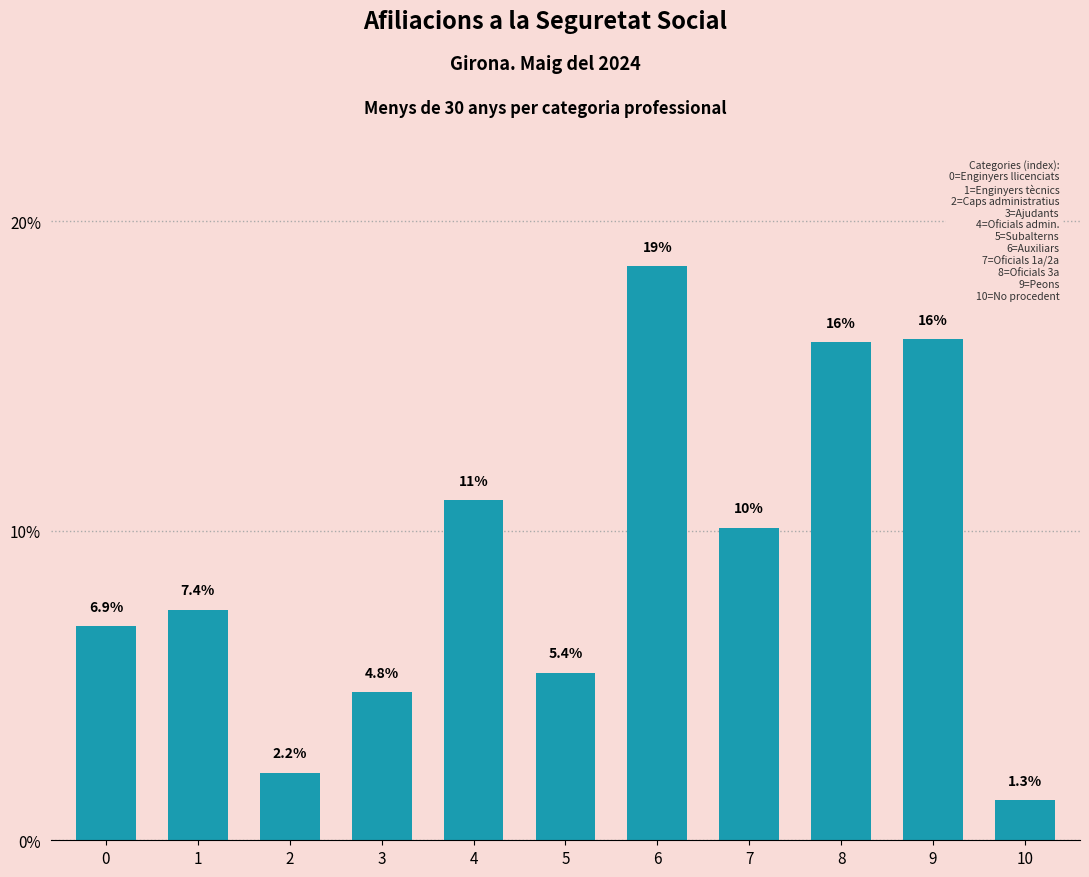

Reading left to right, what are all the values shown in this chart?

6.9	7.4	2.2	4.8	11.0	5.4	18.5	10.1	16.1	16.2	1.3